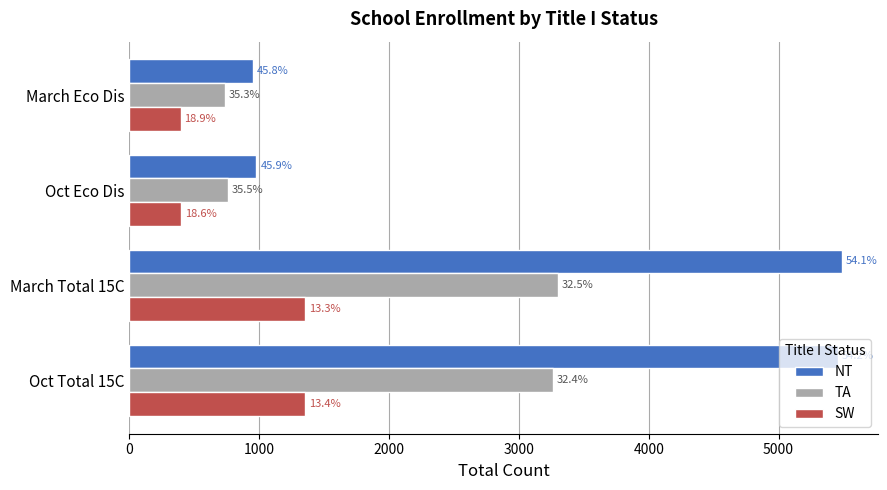

What are all the series names shown in the legend?

NT, TA, SW